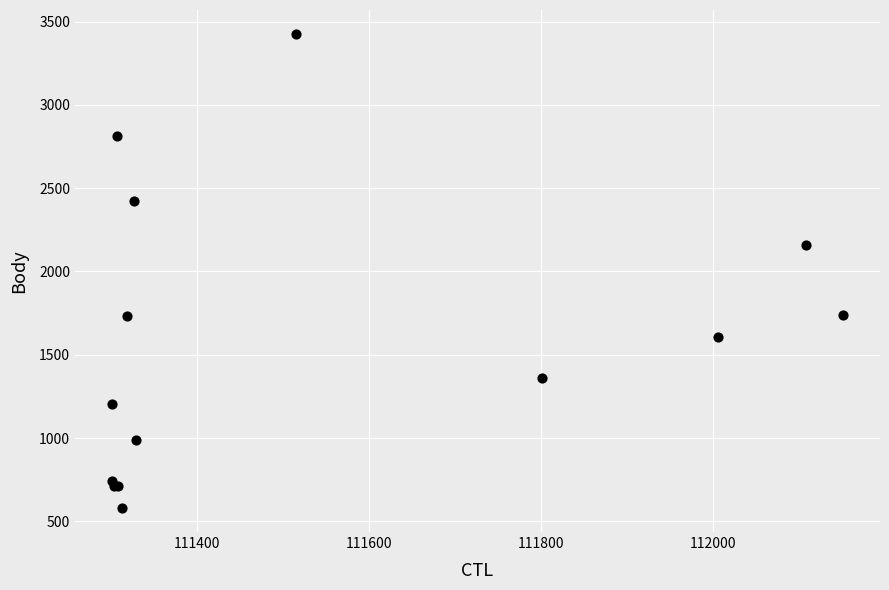

What Y value in the scatter plot is closest to 2002?

2161